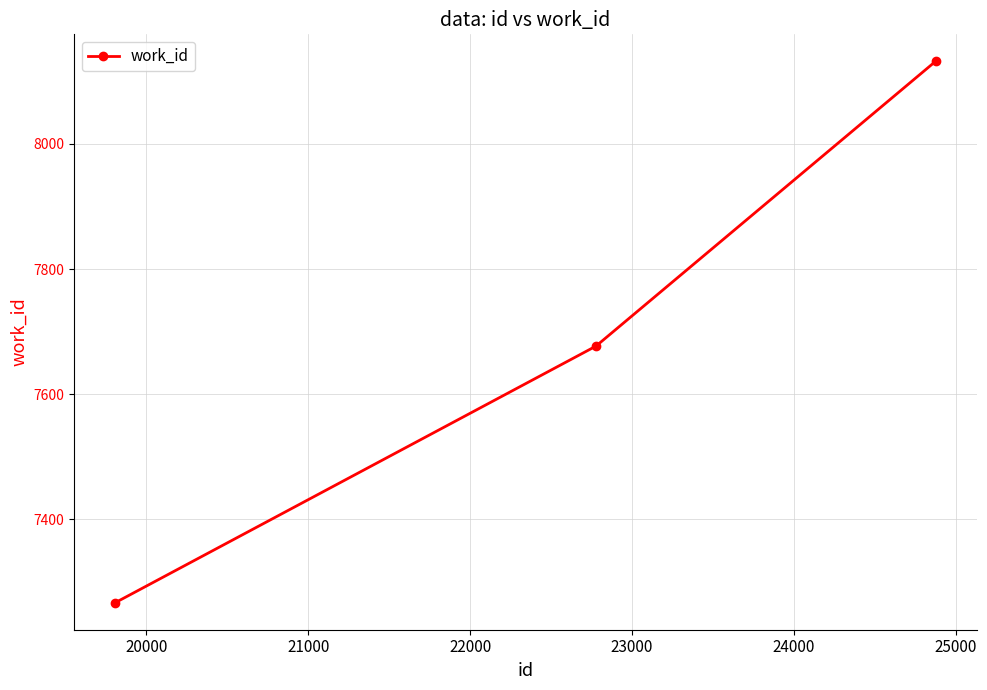

How many values are between 7267 and 8132?

3